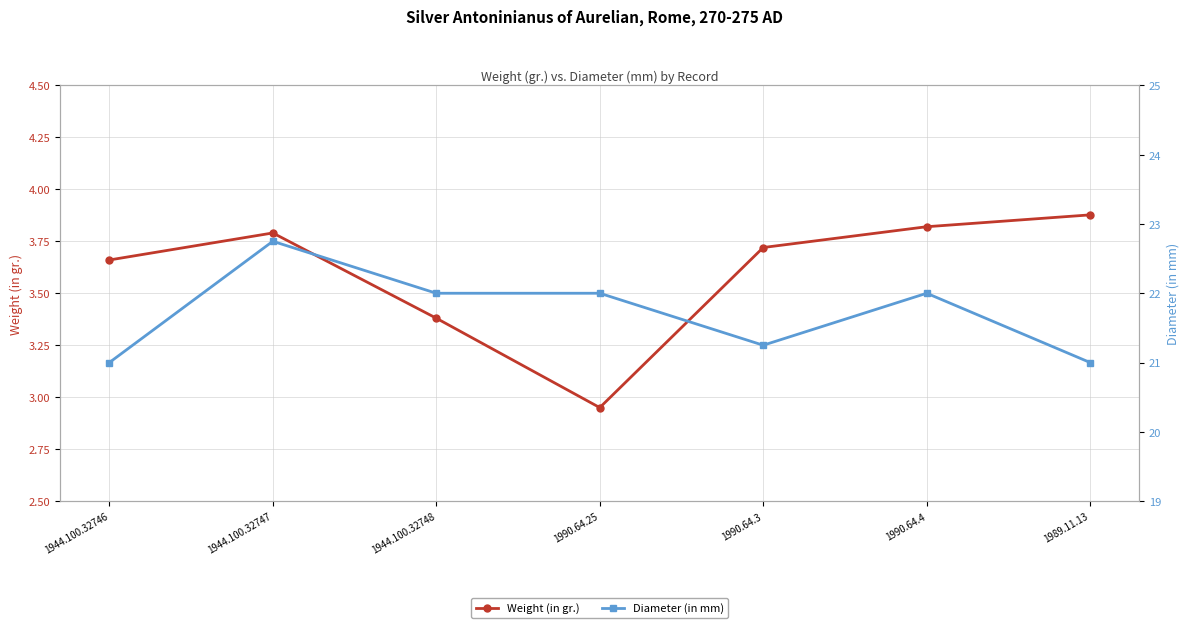

In Diameter (in mm), how many points are higher than both neighbors (excluding endpoints)?

2